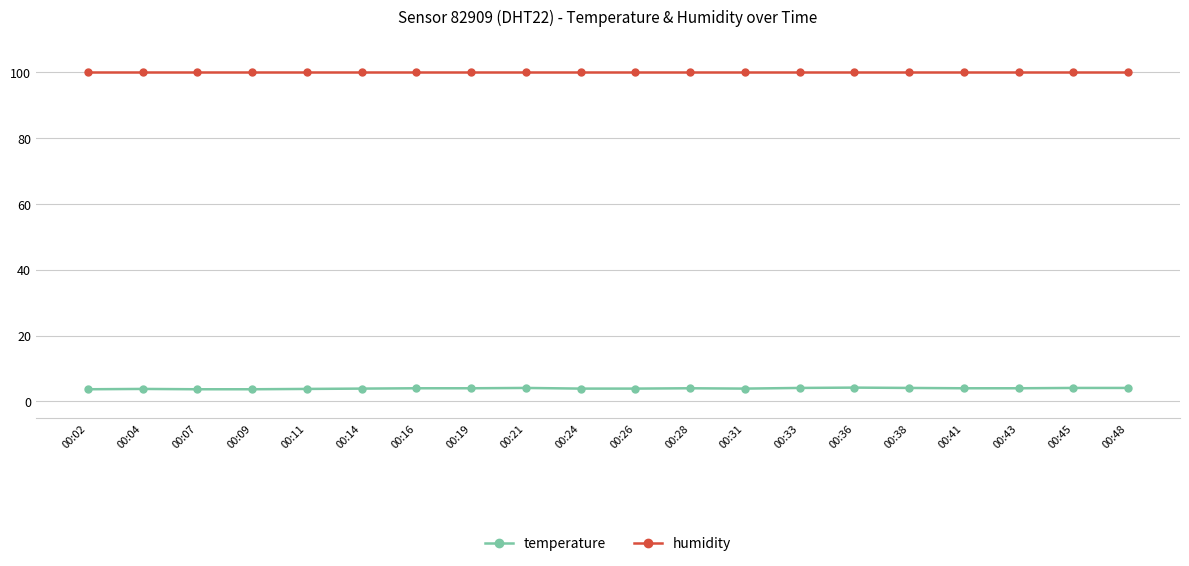

What is the sum of the humidity values at 00:14 and 00:48?

199.8